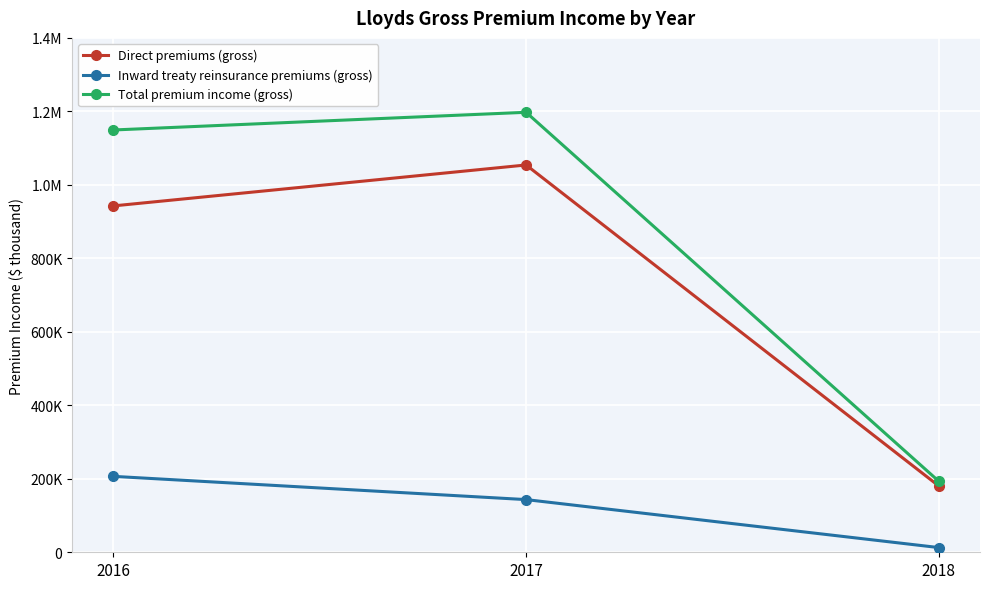

The value of Direct premiums (gross) at 2016 is 942741. True or false?

True